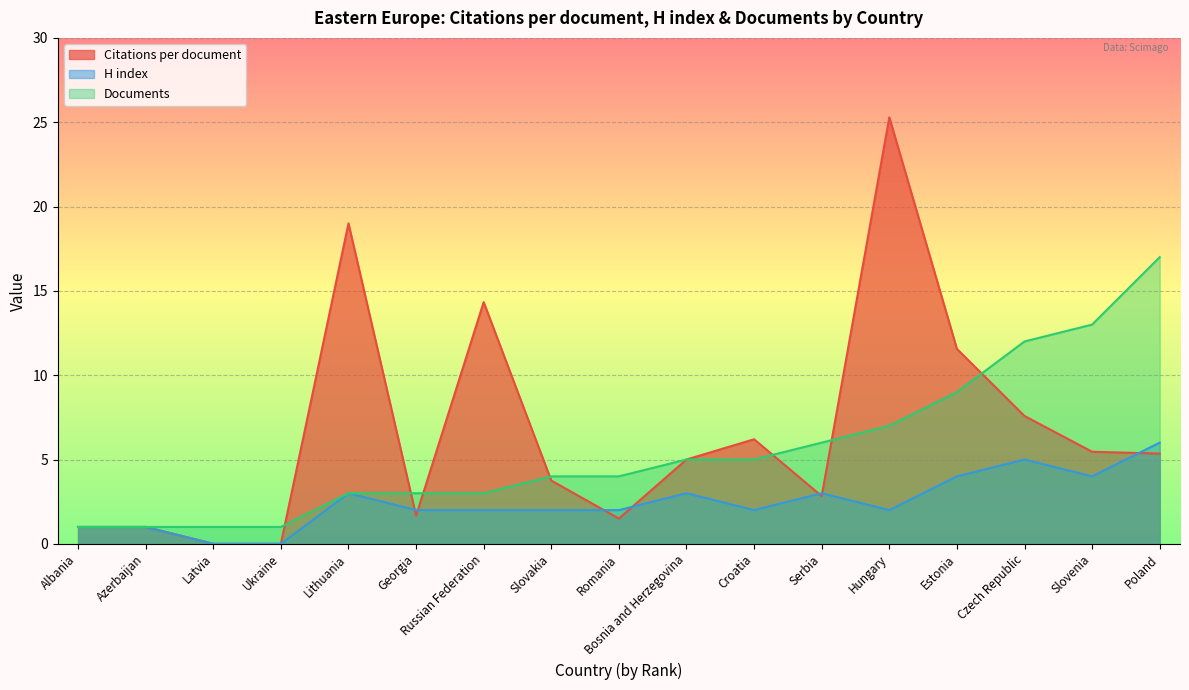

True or false: Documents and Citations per document cross at least once.

True